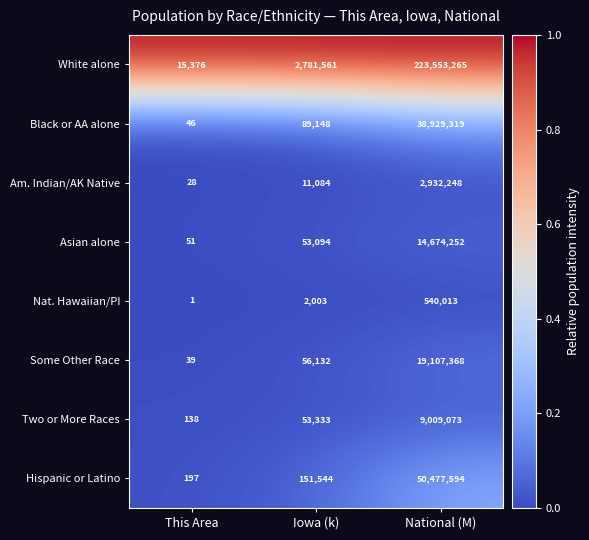

Which series has the largest range (max minus min)?

White alone